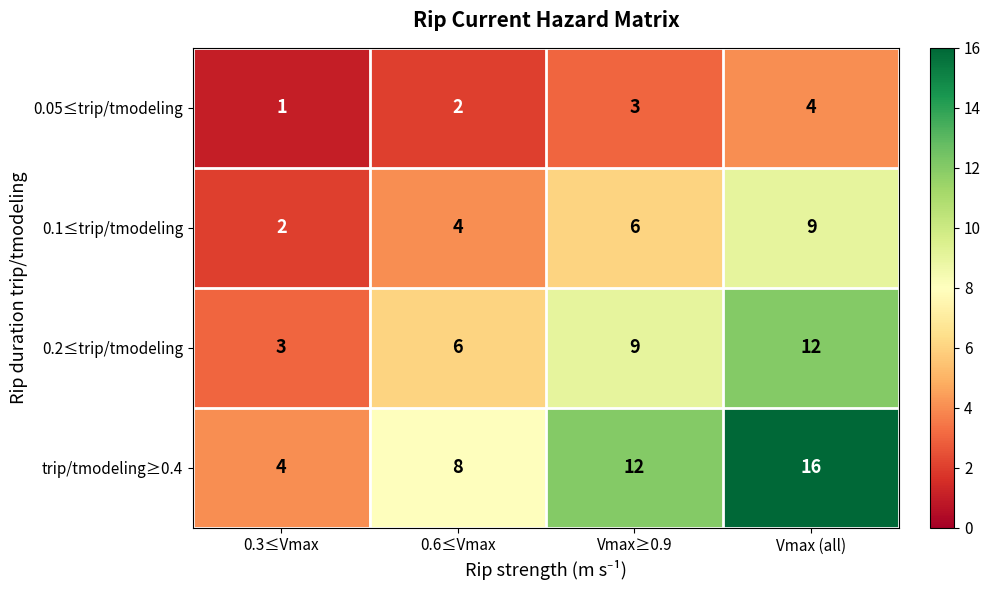

What value does the 0.2≤trip/tmodeling series have at Vmax (all)?

12